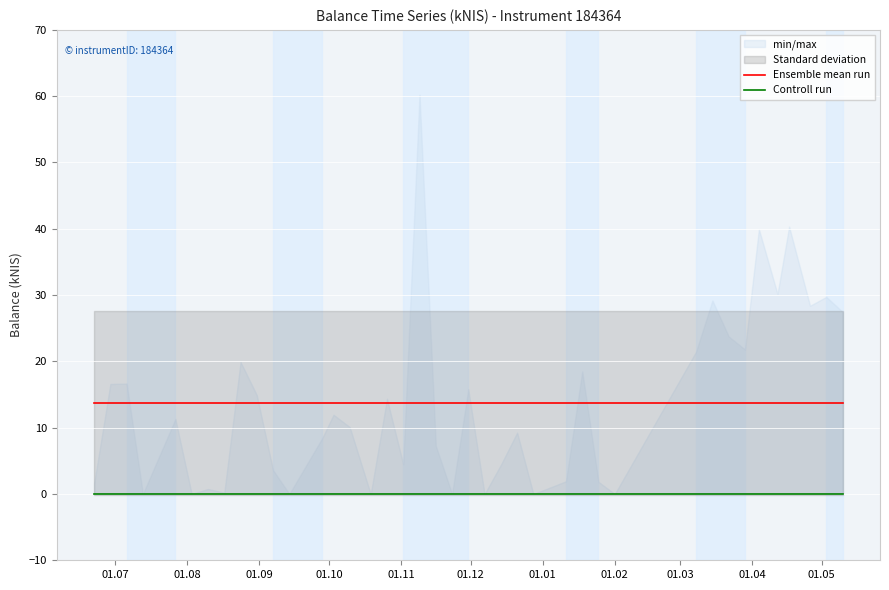

Reading left to right, transcribe all the data shown in this chart.

Ensemble mean run: 13.7	13.7	13.7	13.7	13.7	13.7	13.7	13.7	13.7	13.7	13.7	13.7	13.7	13.7	13.7	13.7	13.7	13.7	13.7	13.7	13.7	13.7	13.7	13.7	13.7	13.7	13.7	13.7	13.7	13.7	13.7	13.7	13.7	13.7	13.7	13.7	13.7	13.7	13.7	13.7
Controll run: 0.0	0.0	0.0	0.0	0.0	0.0	0.0	0.0	0.0	0.0	0.0	0.0	0.0	0.0	0.0	0.0	0.0	0.0	0.0	0.0	0.0	0.0	0.0	0.0	0.0	0.0	0.0	0.0	0.0	0.0	0.0	0.0	0.0	0.0	0.0	0.0	0.0	0.0	0.0	0.0